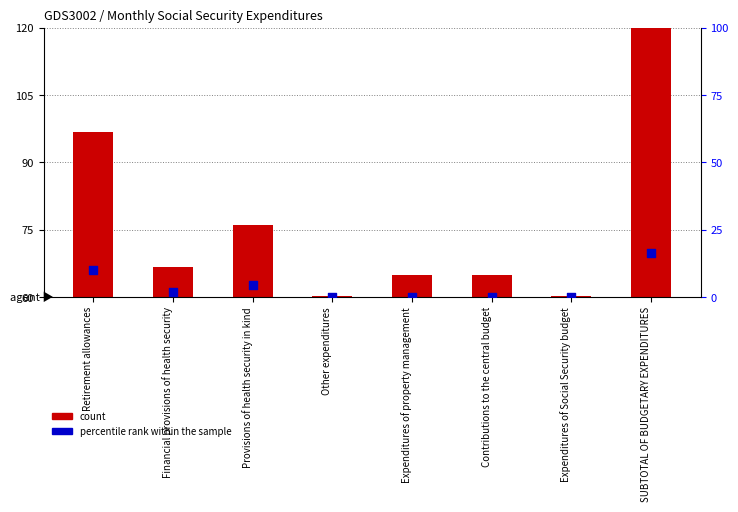

At which category is the sum across all series the highest?

SUBTOTAL OF BUDGETARY EXPENDITURES